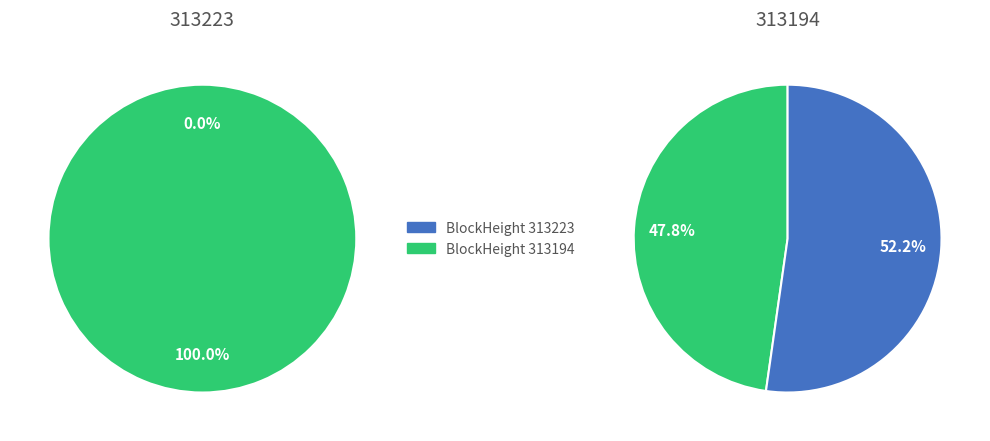

Combined, do 313223 and 313194 account for over 50%?

Yes